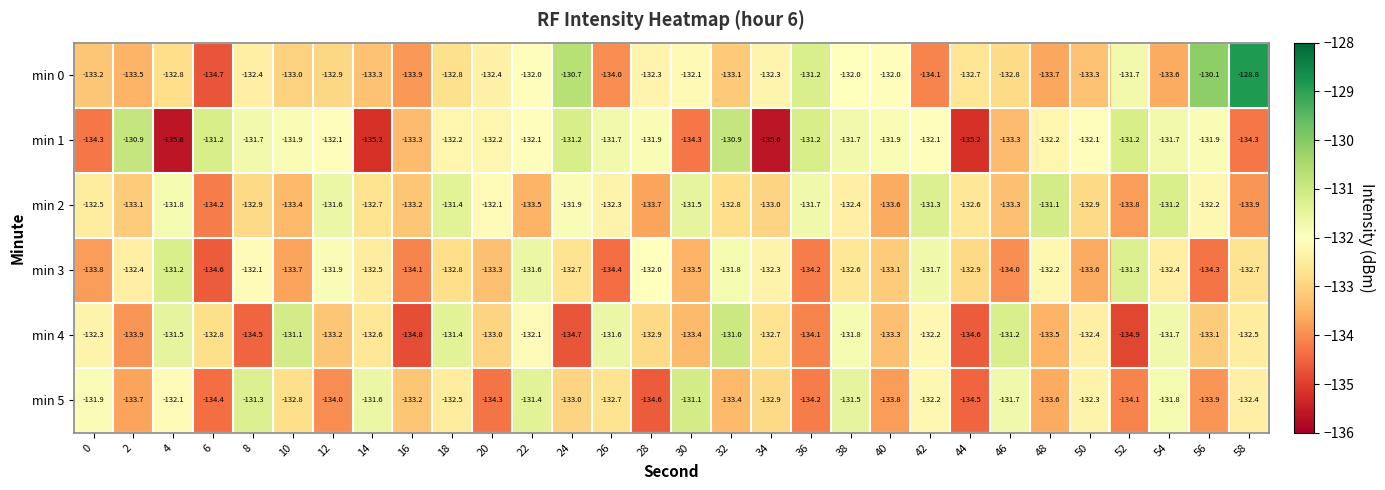

What is the smallest value displayed?

-135.6